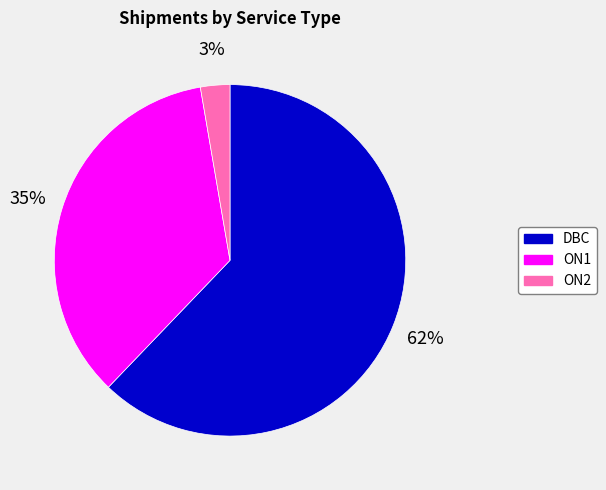

To the nearest percent, what percentage of the pie is ON1?

35%